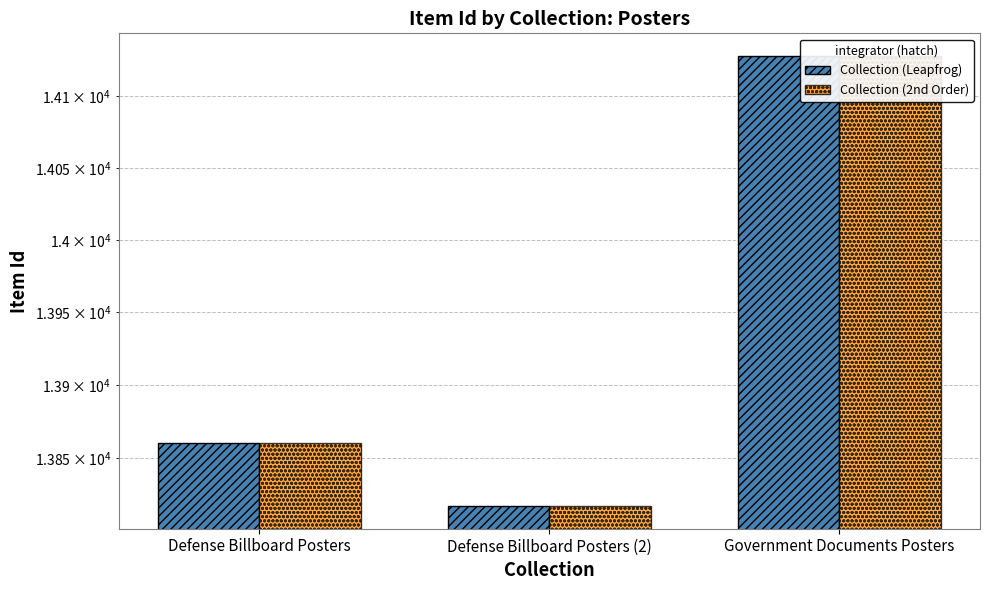

At how many categories does at least one series exceed 13954?

1